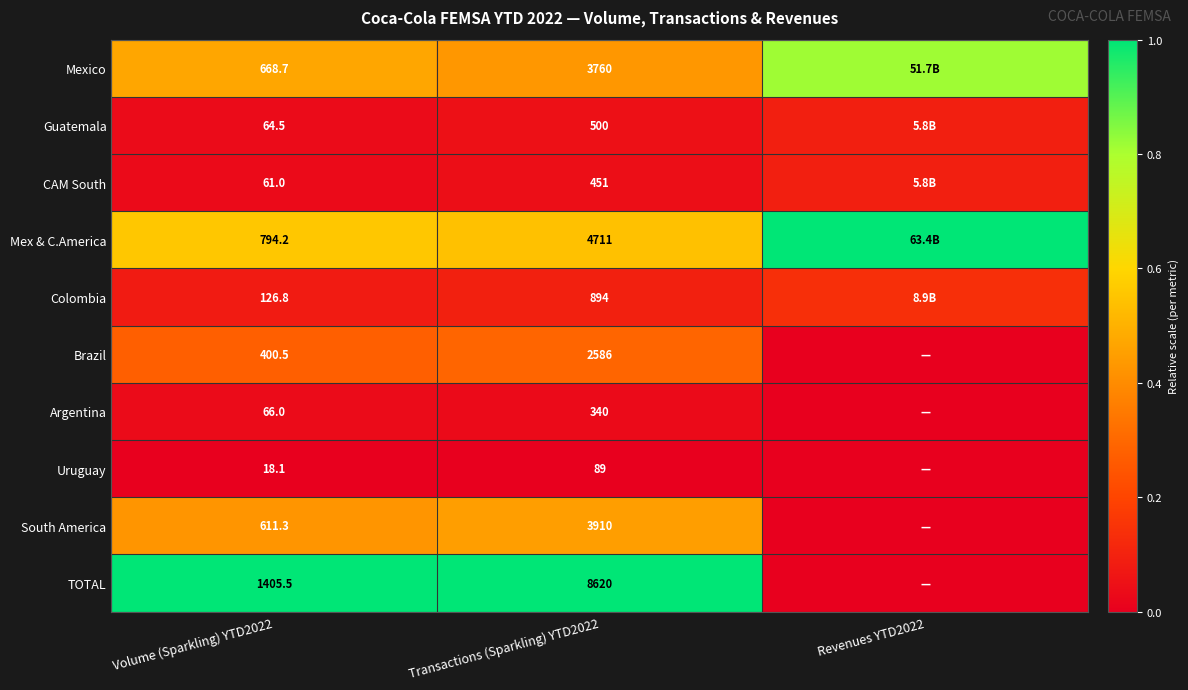

At Transactions (Sparkling) YTD2022, list the series in order from largest to smallest.

TOTAL, Mex & C.America, South America, Mexico, Brazil, Colombia, Guatemala, CAM South, Argentina, Uruguay